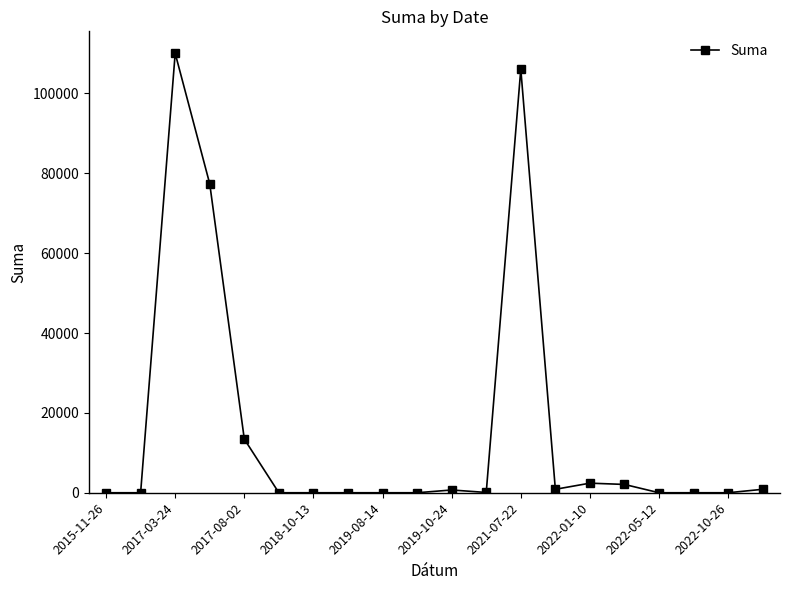

What is the maximum value shown in the chart?

110045.3